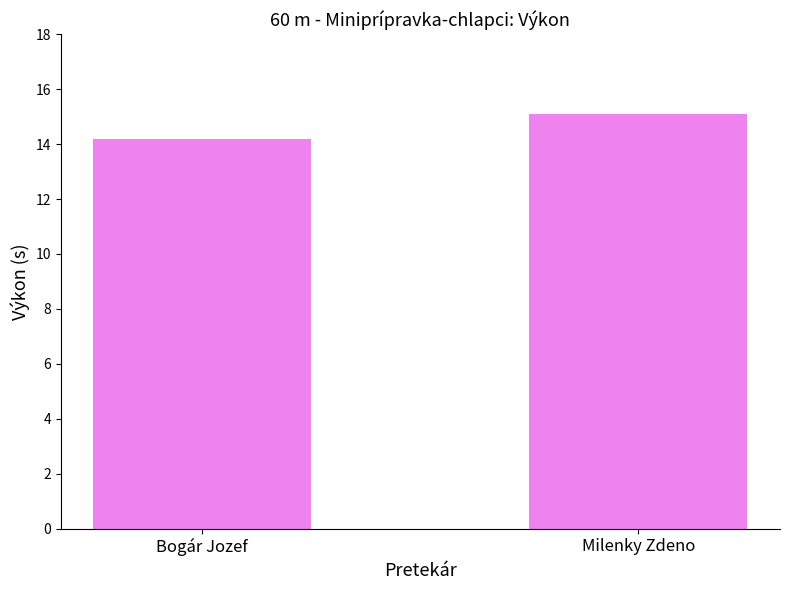

Where is the data nearest to the value 14?

Bogár Jozef